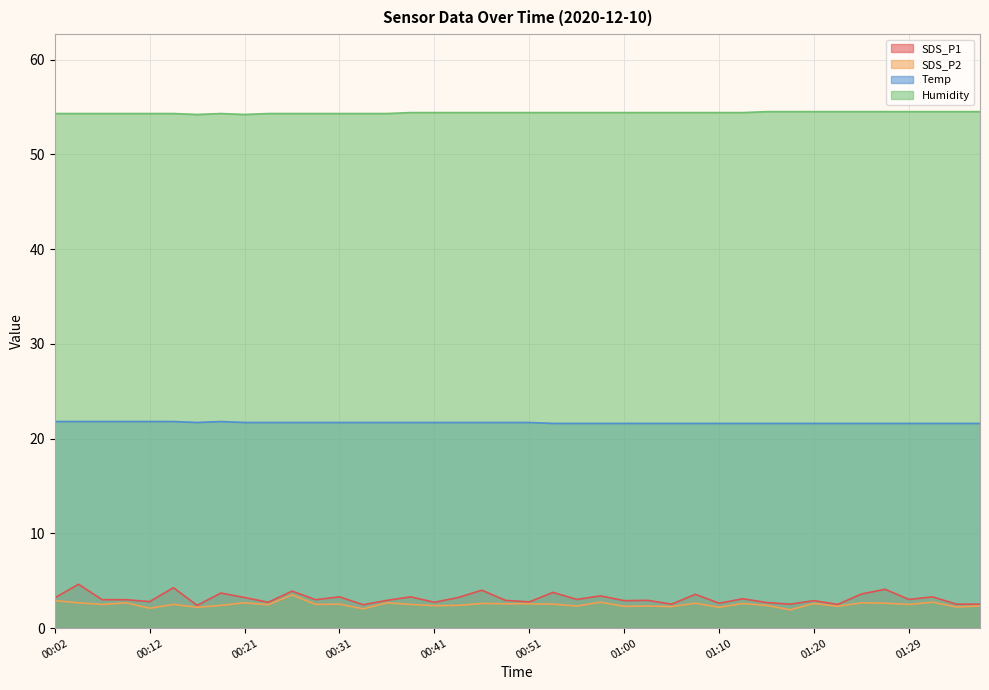

The value of SDS_P1 at 00:55 is 3.0. True or false?

True